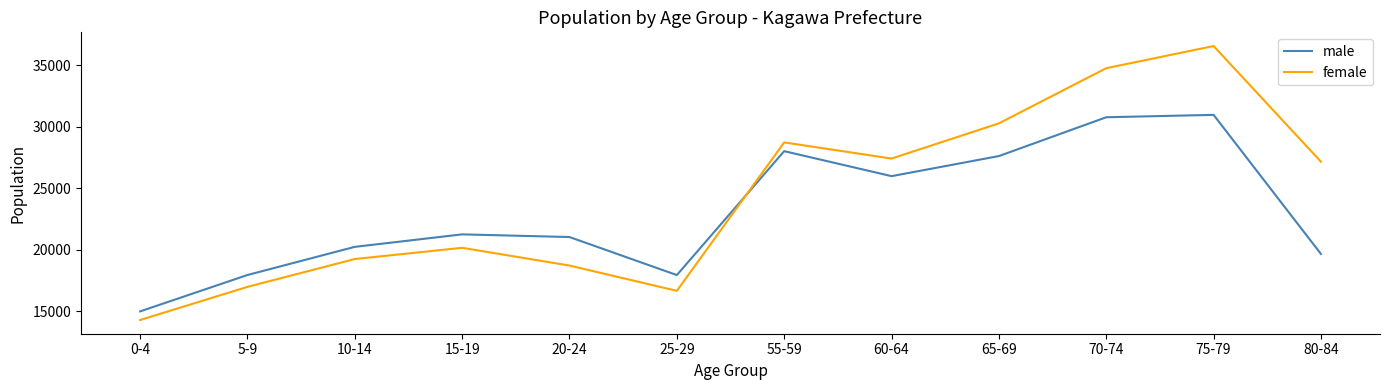

What is the difference between the highest and lowest values at 20-24?

2321